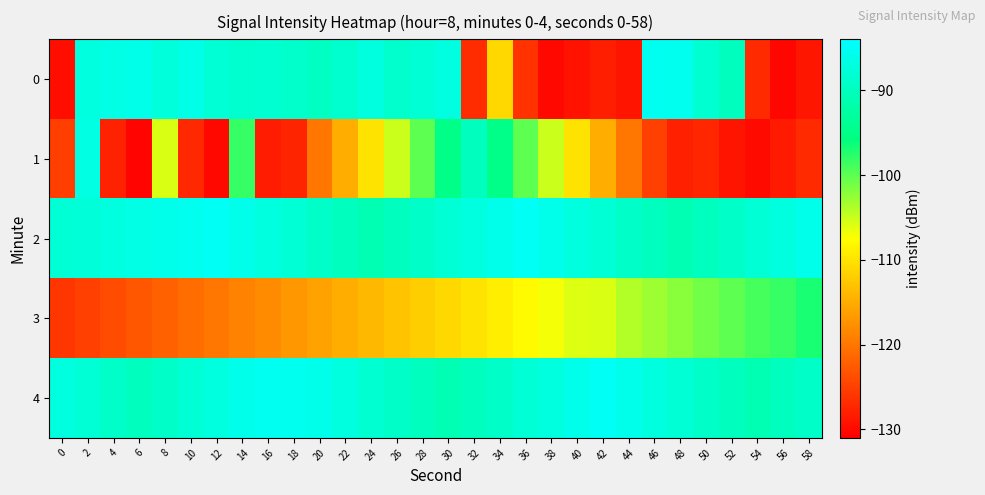

At which category is the sum across all series the highest?

30